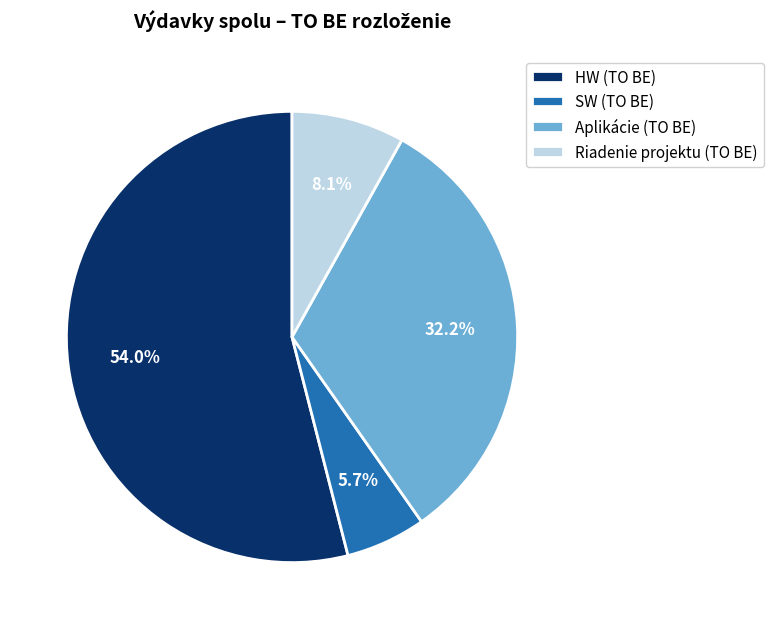

Rank the categories by value from highest to lowest.

HW (TO BE), Aplikácie (TO BE), Riadenie projektu (TO BE), SW (TO BE)